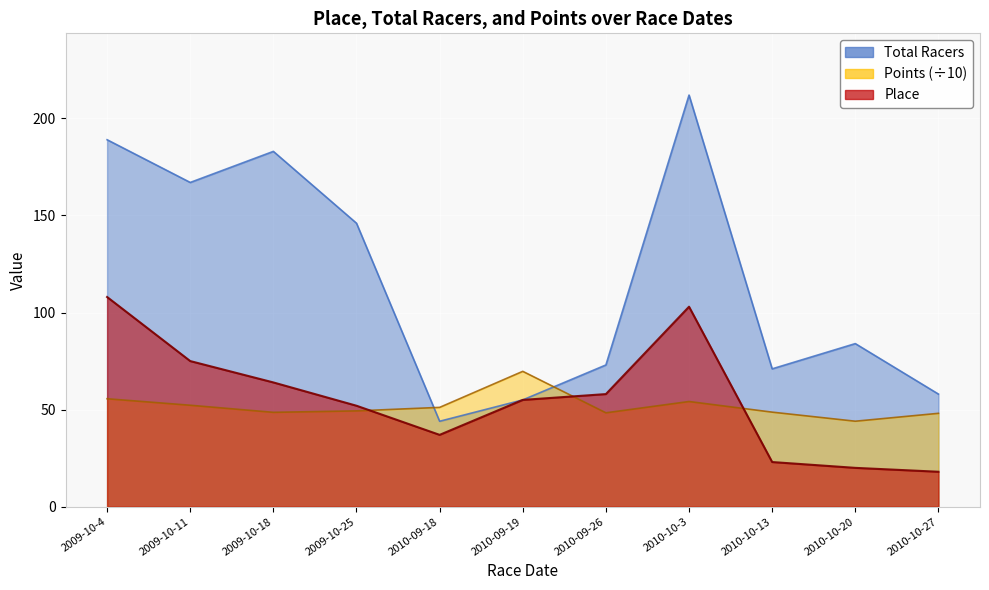

Which category has the highest value in the Place series?

2009-10-4